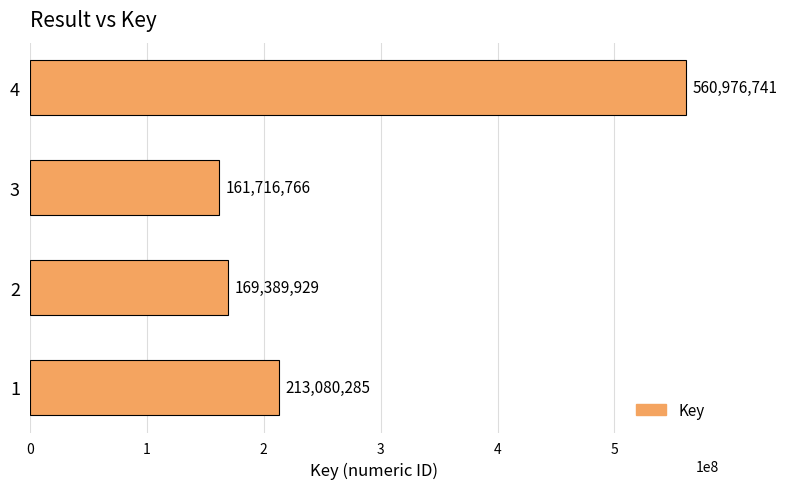

Reading top to bottom, what are all the values shown in this chart?

560976741	161716766	169389929	213080285